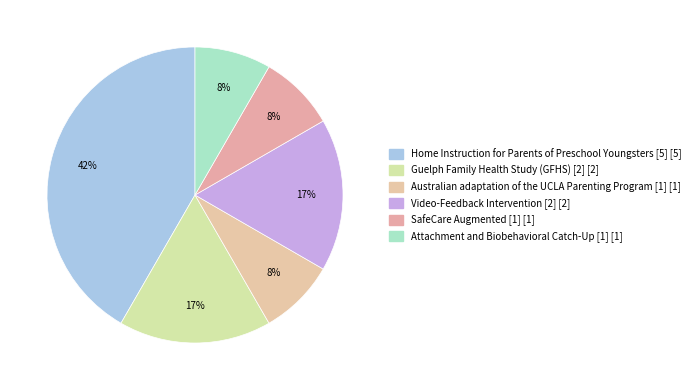

Is it true that Home Instruction for Parents of Preschool Youngsters [5] is 42% of the pie?

True